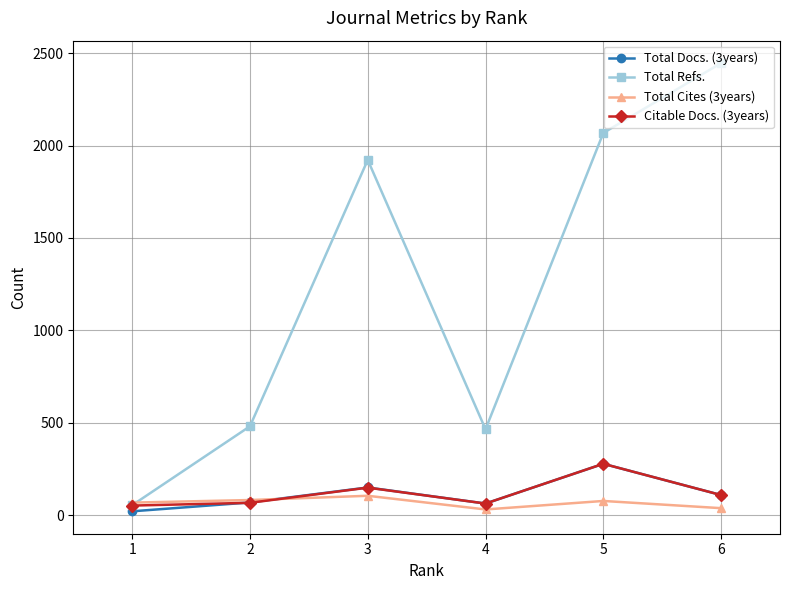

Which label corresponds to the largest value in the chart?

6